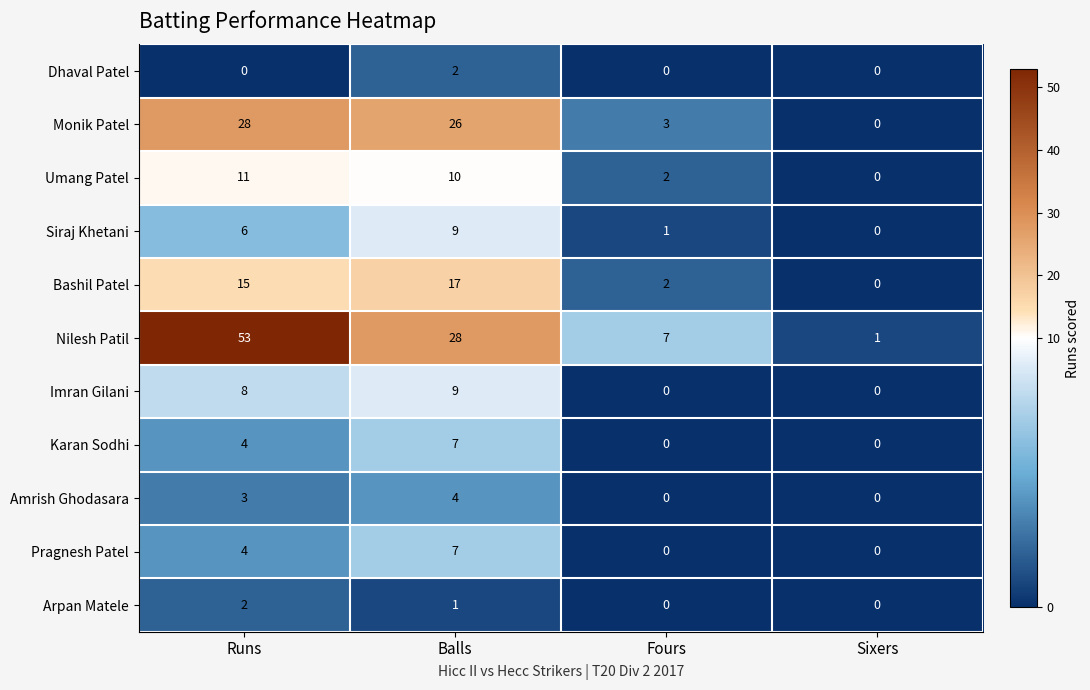

What is the average value of the Pragnesh Patel series?

3